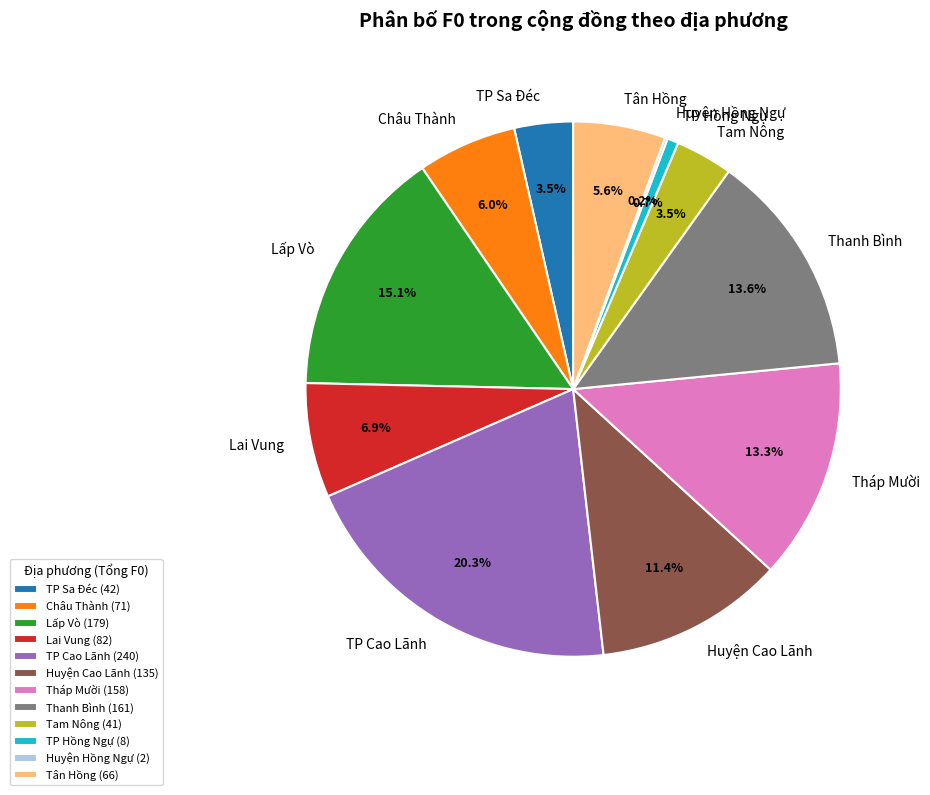

Is there any slice that represents more than half of the pie?

No